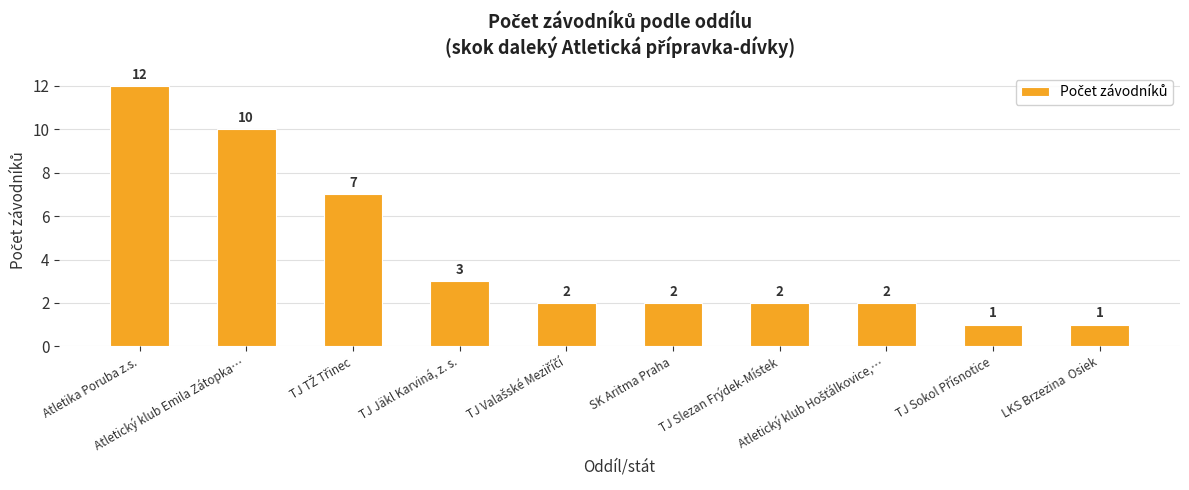

What is the value of the 9th bar from the left?

1